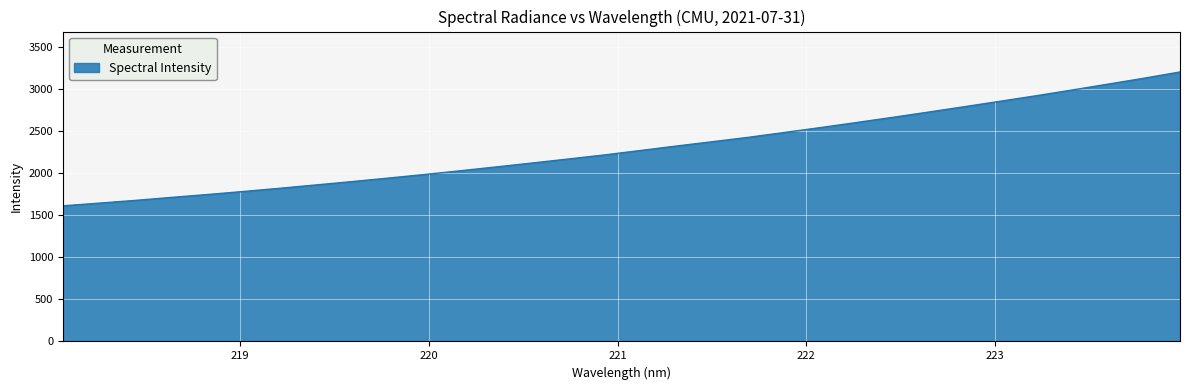

What is the smallest value displayed?

1612.1